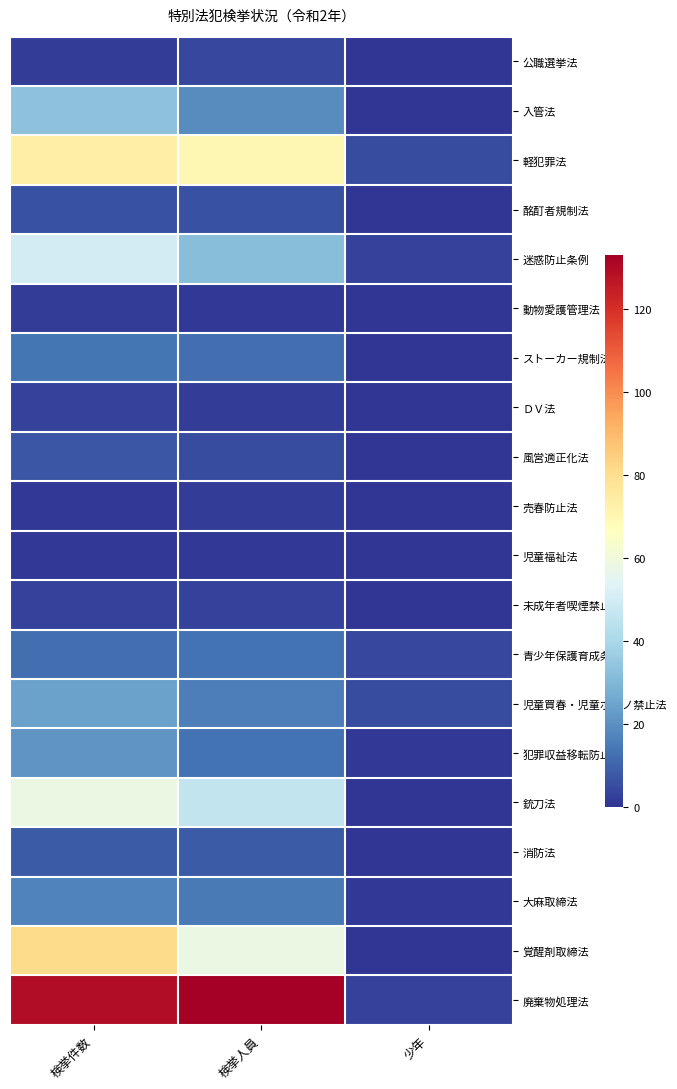

At which category is the sum across all series the highest?

検挙件数